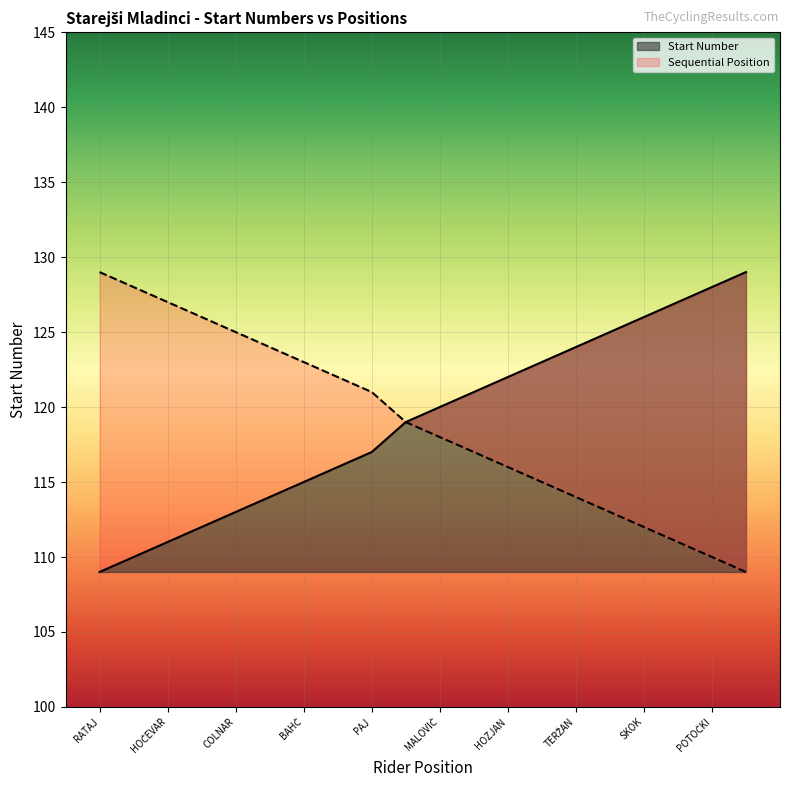

The Sequential Position series shows 80 at TERŽAN. True or false?

False